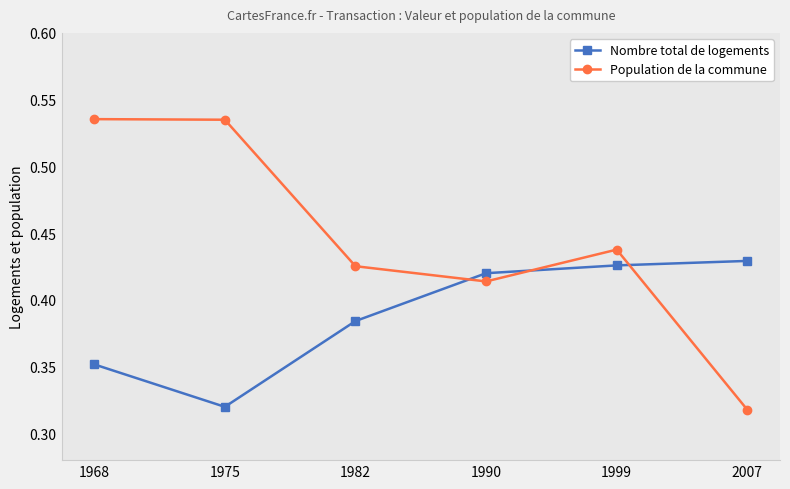

Which series has the widest spread of values?

Population de la commune